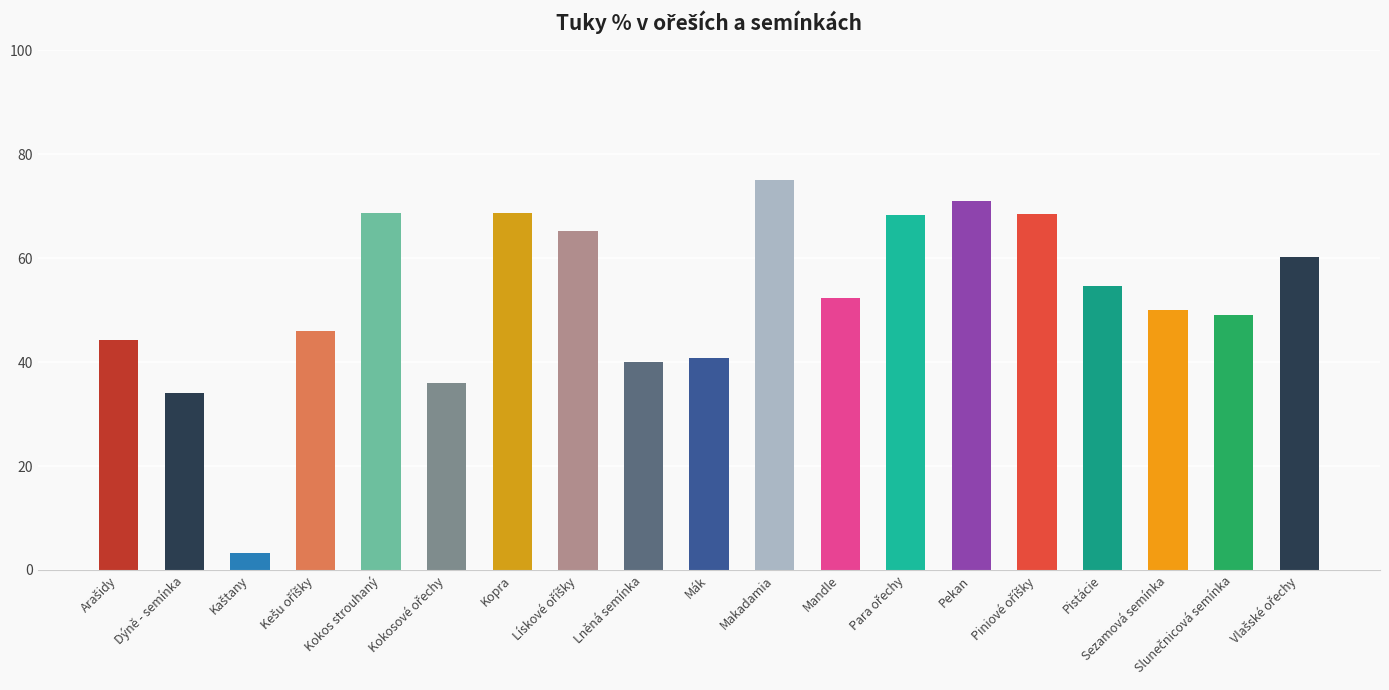

What is the average value?

52.4